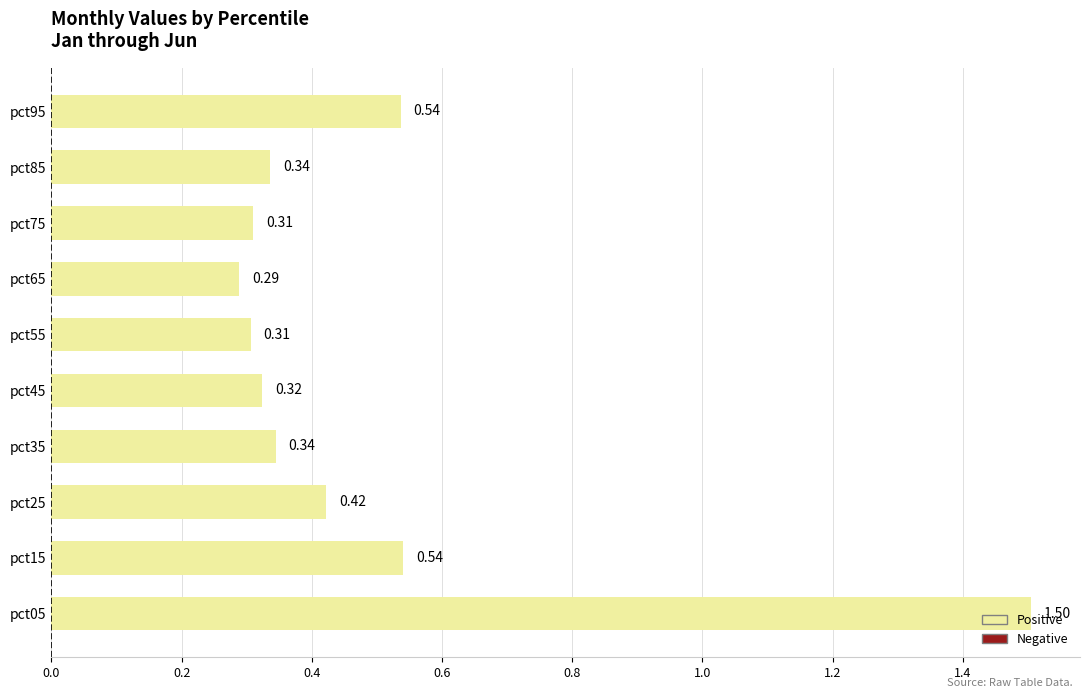

Are the bars horizontal?

Yes